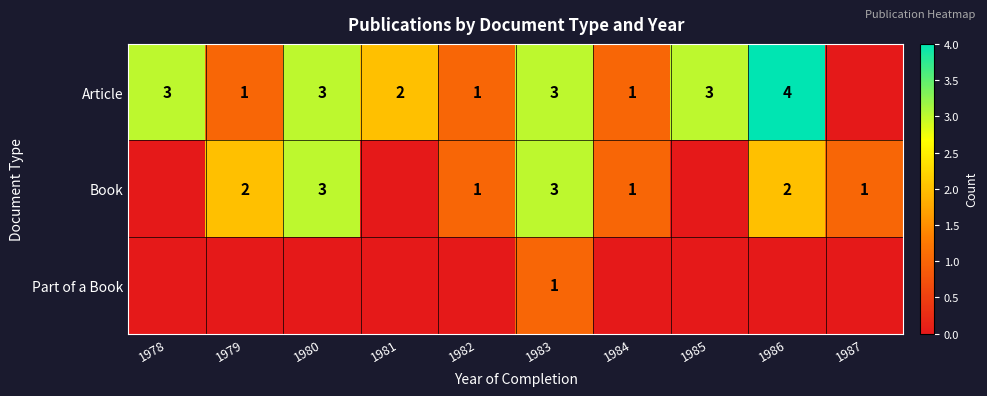

What is the sum of the Book values at 1986 and 1983?

5